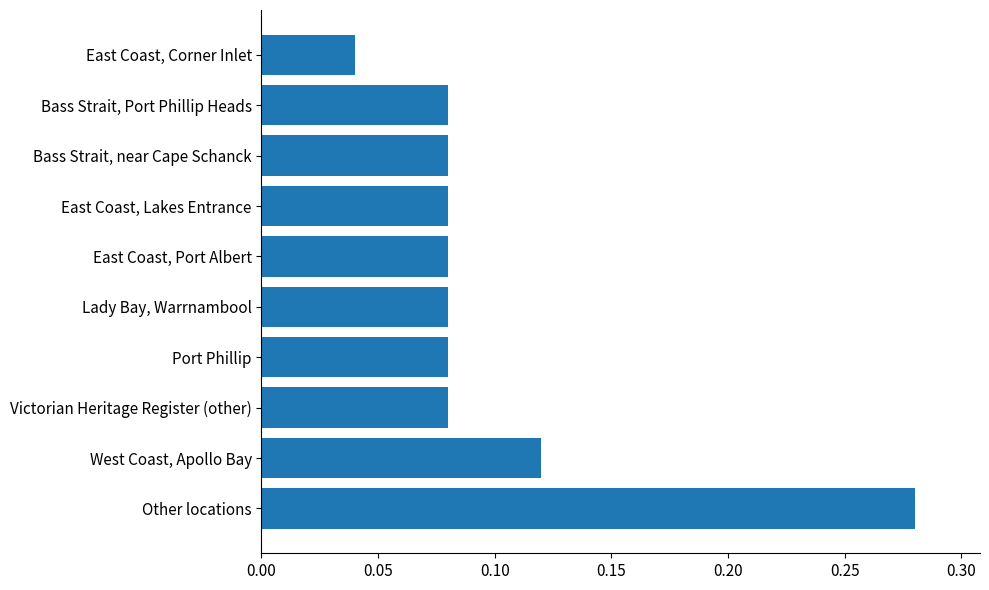

Which category has the lowest value across all series?

East Coast, Corner Inlet